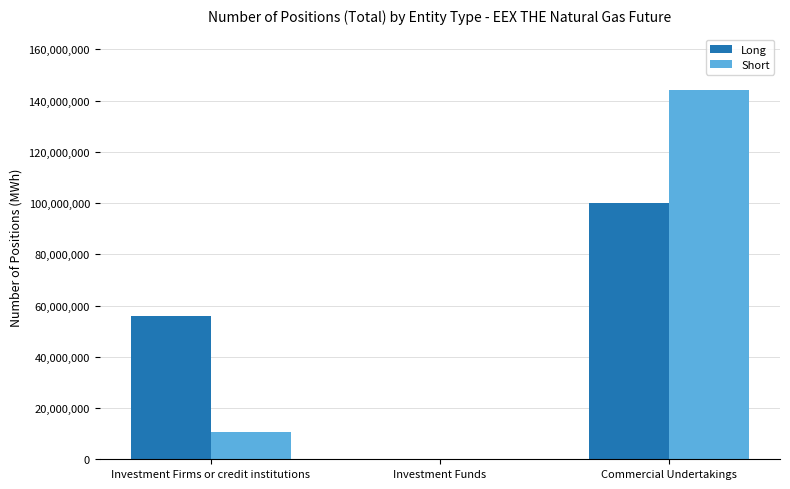

What are all the series names shown in the legend?

Long, Short